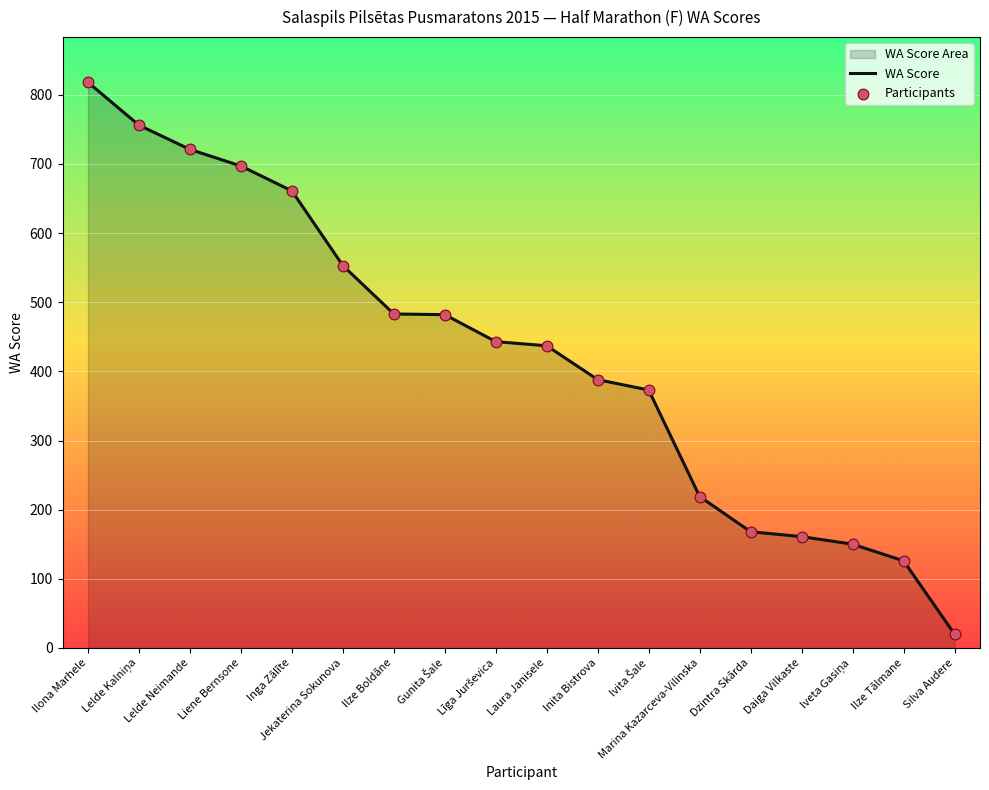

Is the value of Participants at Daiga Vilkaste greater than the value of WA Score at Gunita Šale?

No